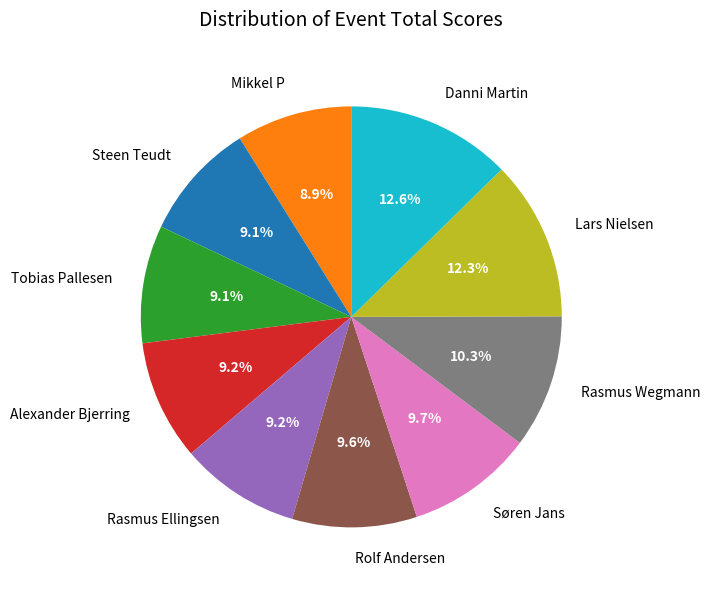

To the nearest percent, what is the combined percentage of Mikkel P and Danni Martin?

22%